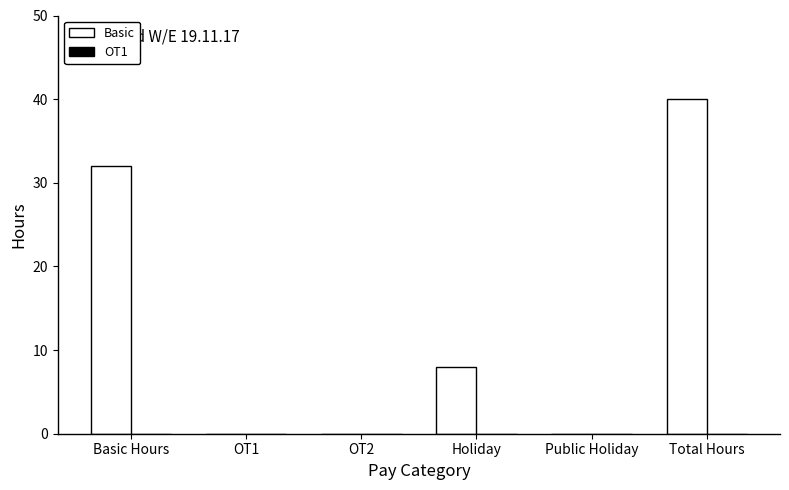

What is the sum of the values at Basic Hours and Total Hours?

72